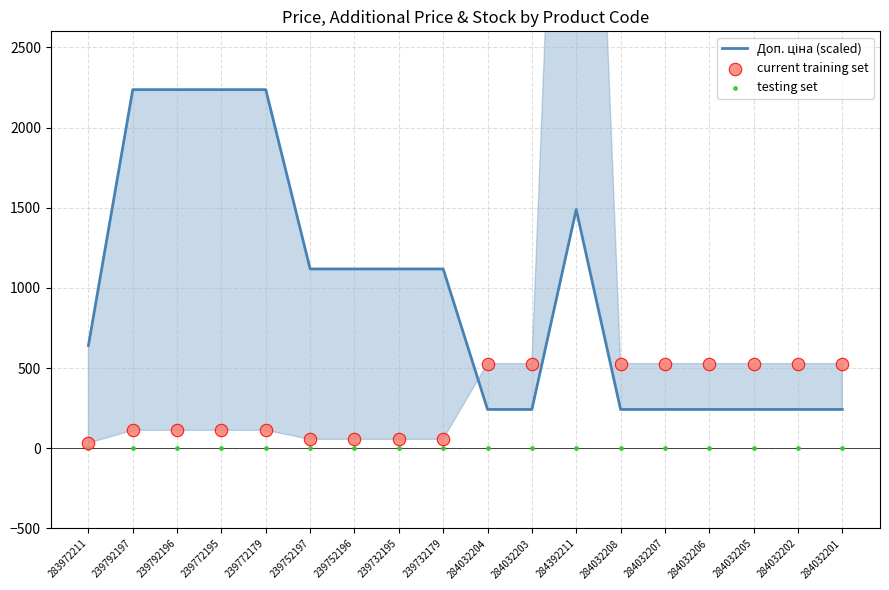

Which series has the widest spread of Y values?

current training set